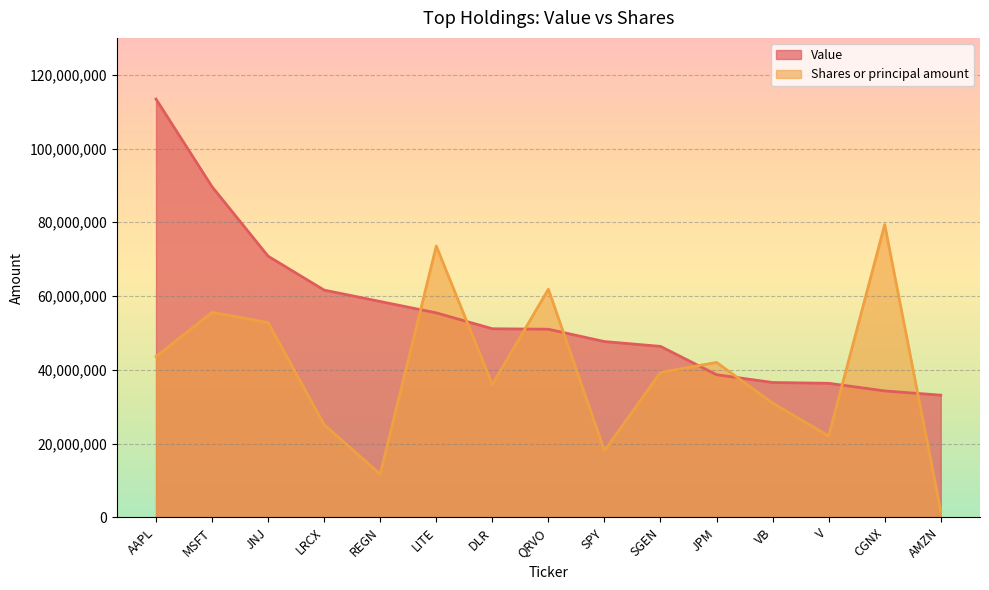

Where does the Shares or principal amount series first go above 39287575?

AAPL